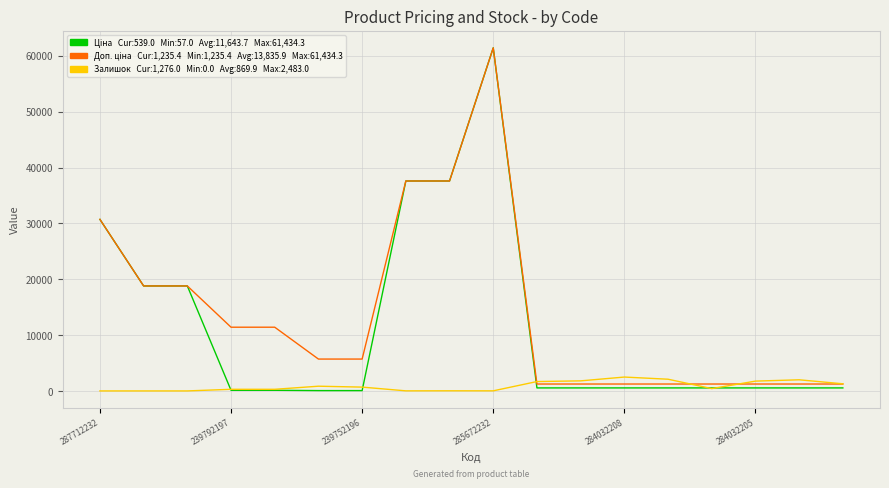

What is the maximum value shown in the chart?

61434.3